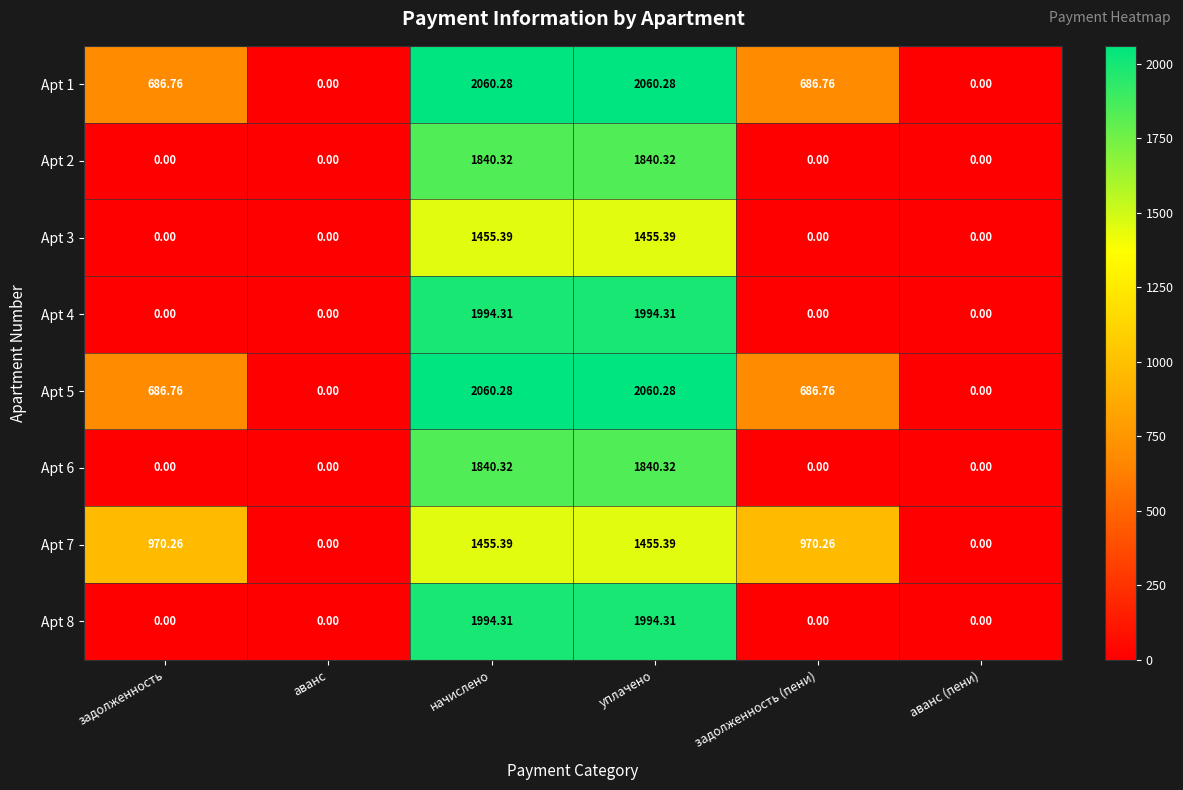

Is the value of Apt 7 at задолженность greater than the value of Apt 2 at начислено?

No